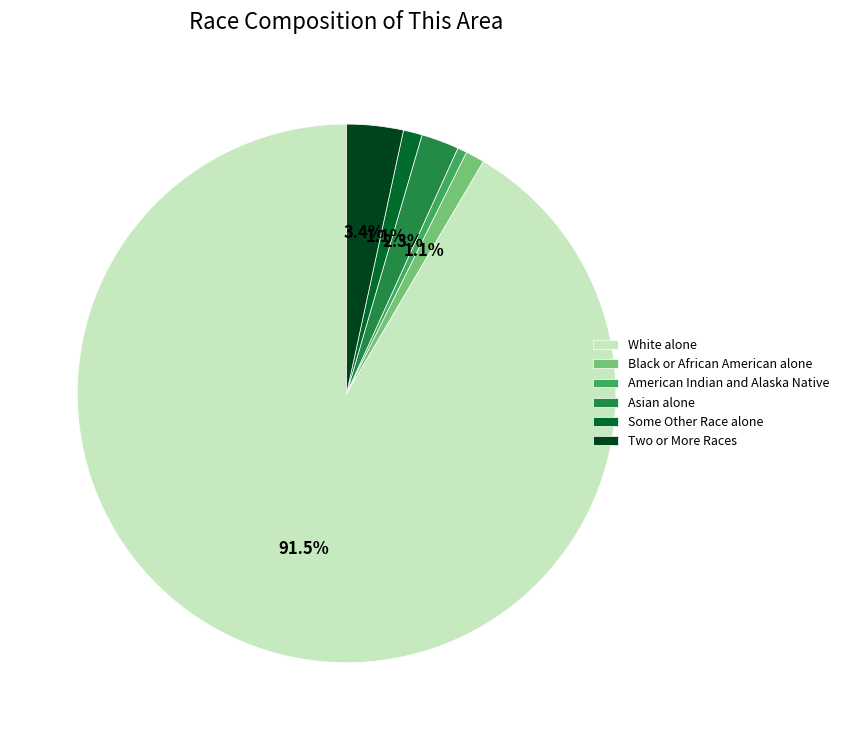

Combined, what portion of the pie is Asian alone and White alone?

93.8%